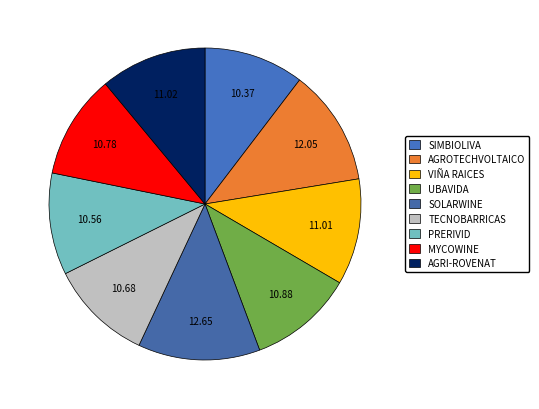

Is PRERIVID the majority of the pie?

No